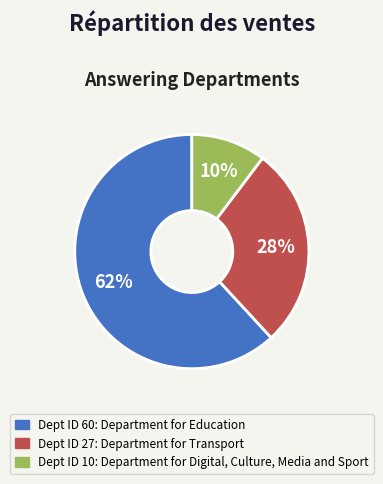

Is there a majority slice in this chart?

Yes